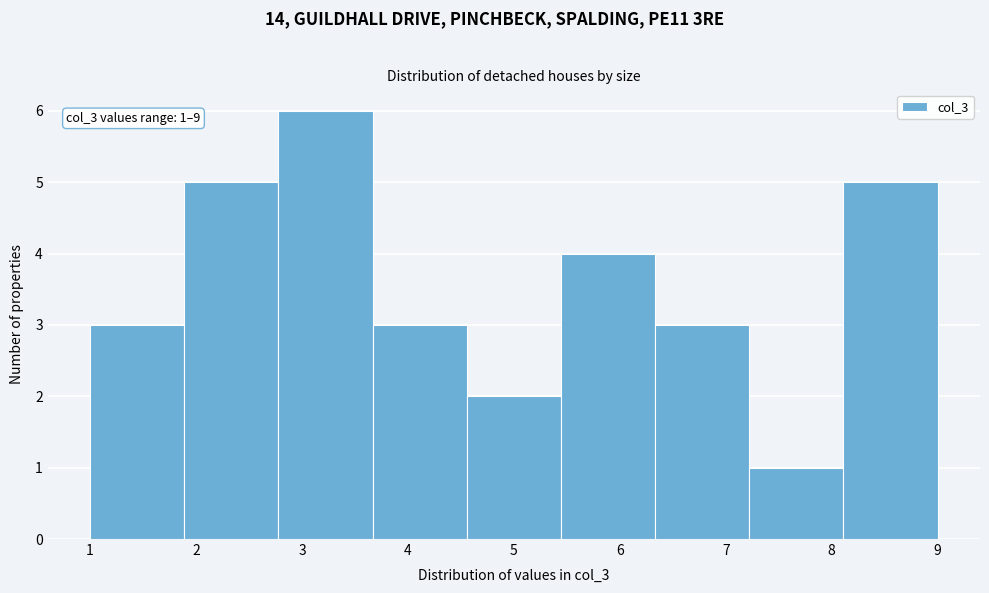

Which range on the x-axis has the tallest bar?

2.8 to 3.7